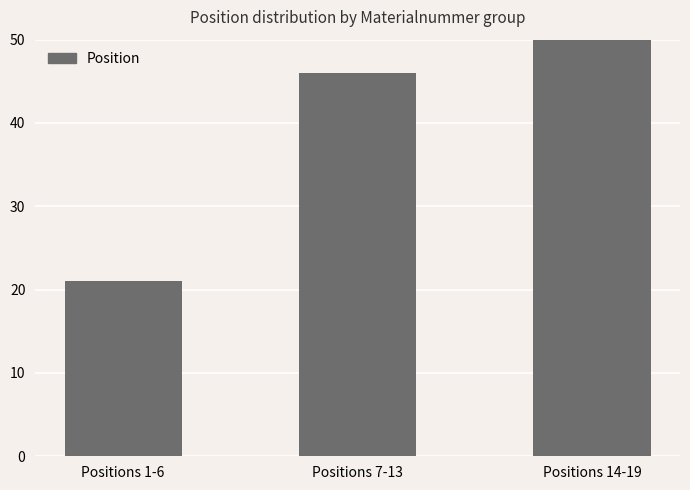

What position from the left is Positions 1-6?

1